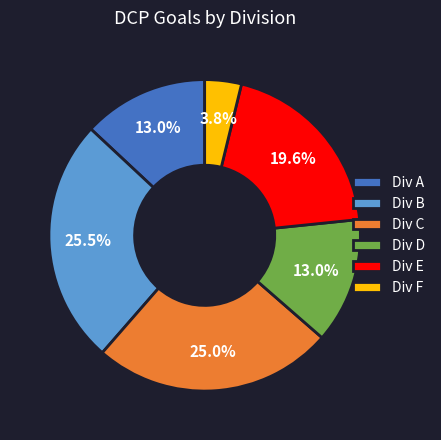

What is the smallest slice in the pie chart?

Div F